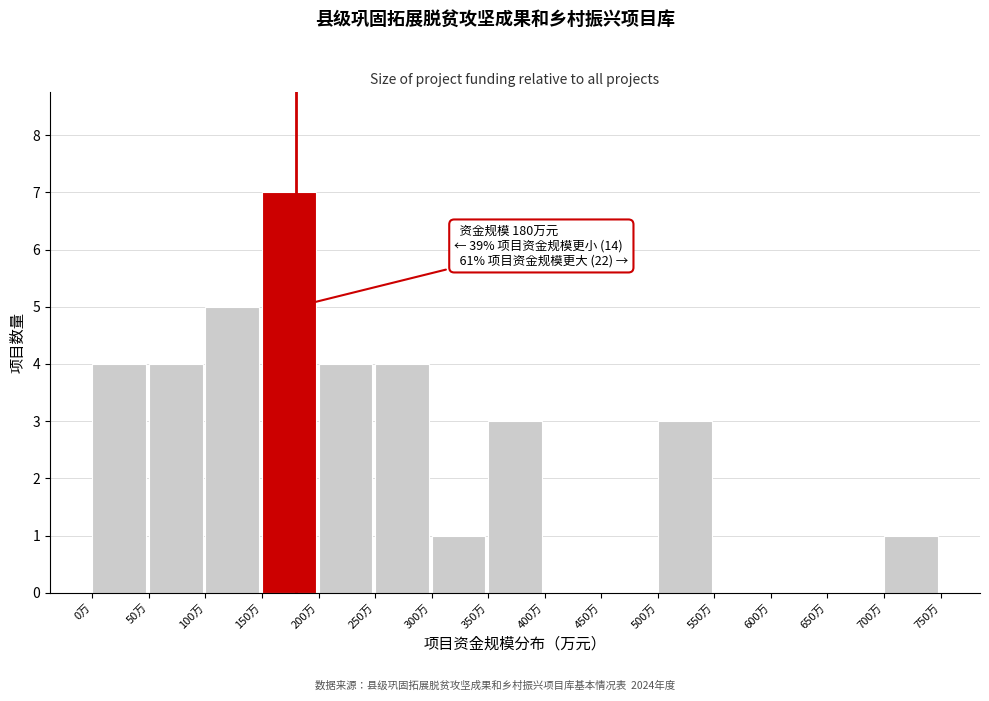

Which range on the x-axis has the tallest bar?

150 to 200